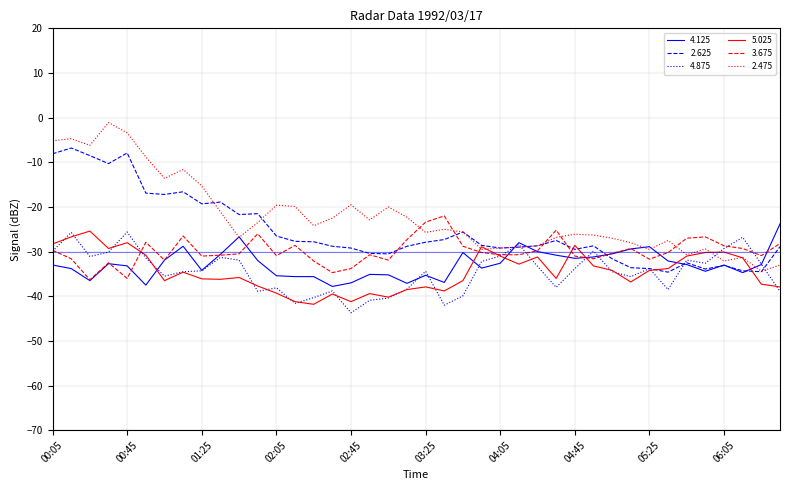

How many categories are shown in the chart?

40